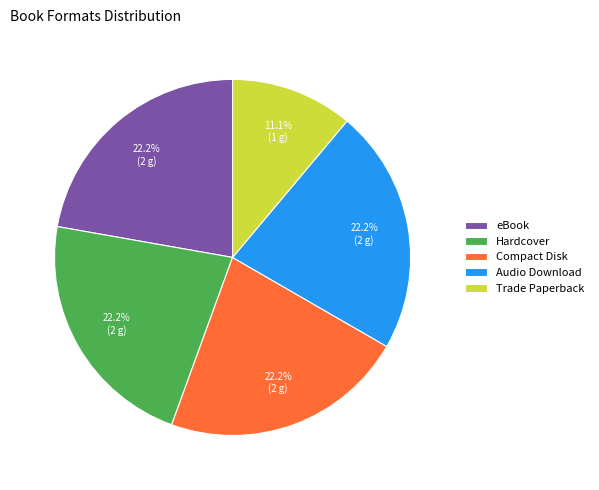

Approximately how many times larger is the value at Audio Download compared to Compact Disk?

1.0